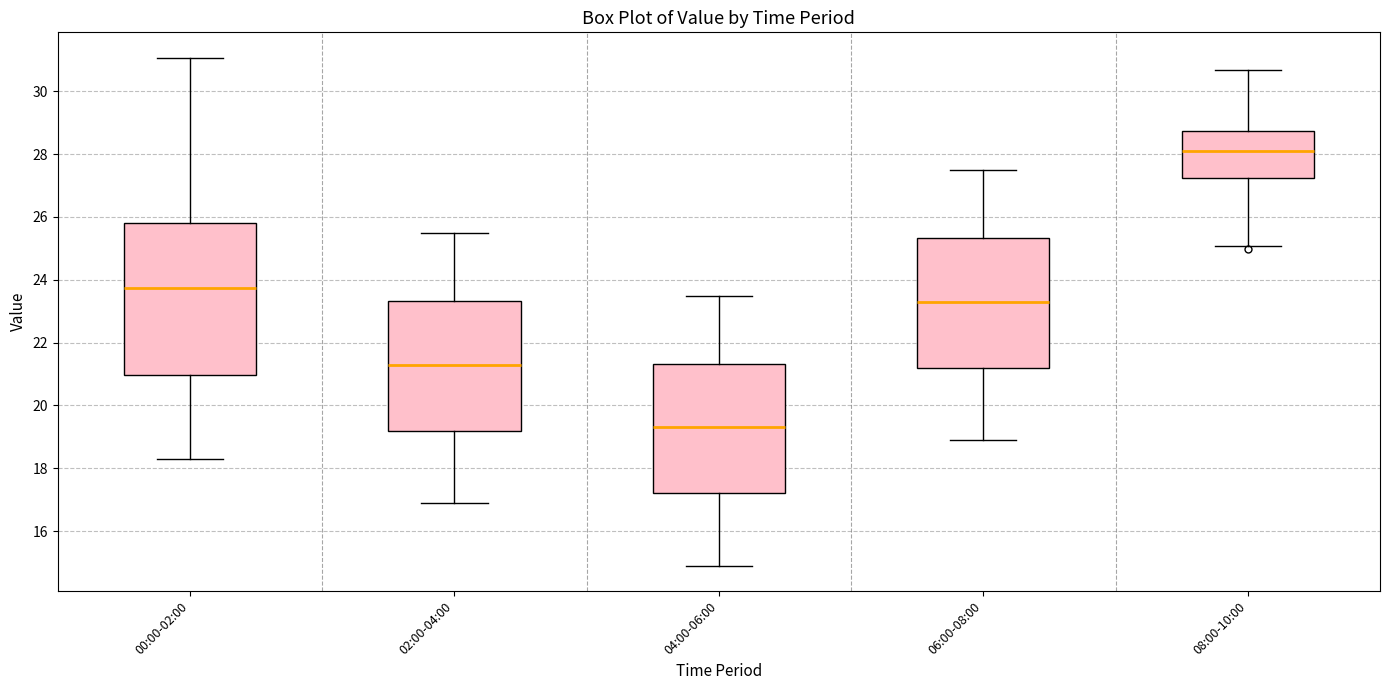

Comparing the boxes themselves (not the whiskers), which one is the tallest?

00:00-02:00